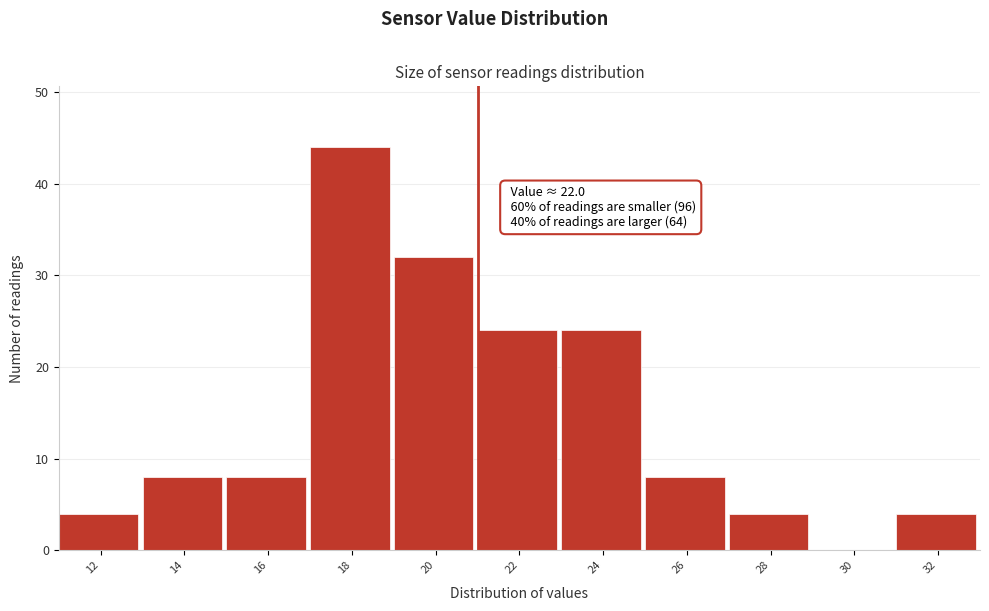

Reading left to right, what are all the values shown in this chart?

12=4	14=8	16=8	18=44	20=32	22=24	24=24	26=8	28=4	30=0	32=4